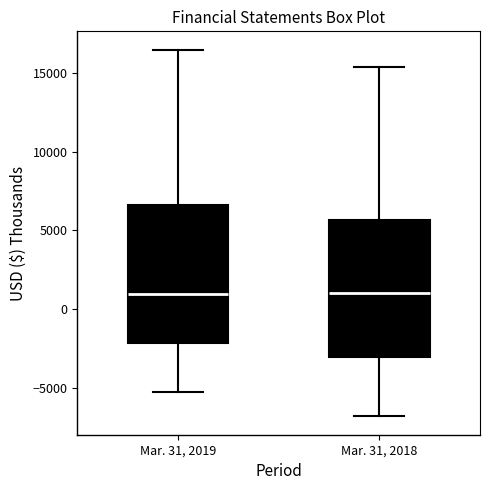

Where does the upper whisker of the box for Mar. 31, 2019 end on the y-axis? The values are not printed on the chart, so give them approximately, as read against the axis.

16500